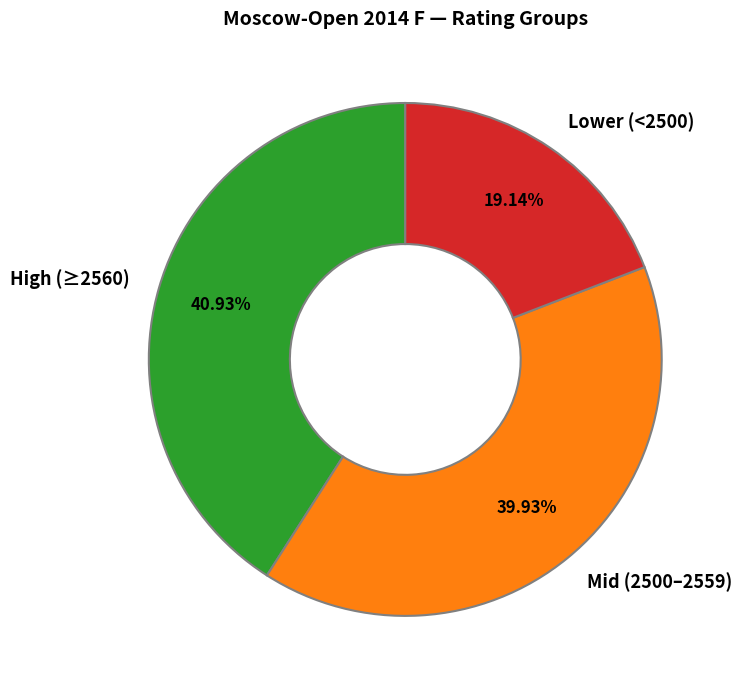

Which has a higher value, High (≥2560) or Lower (<2500)?

High (≥2560)